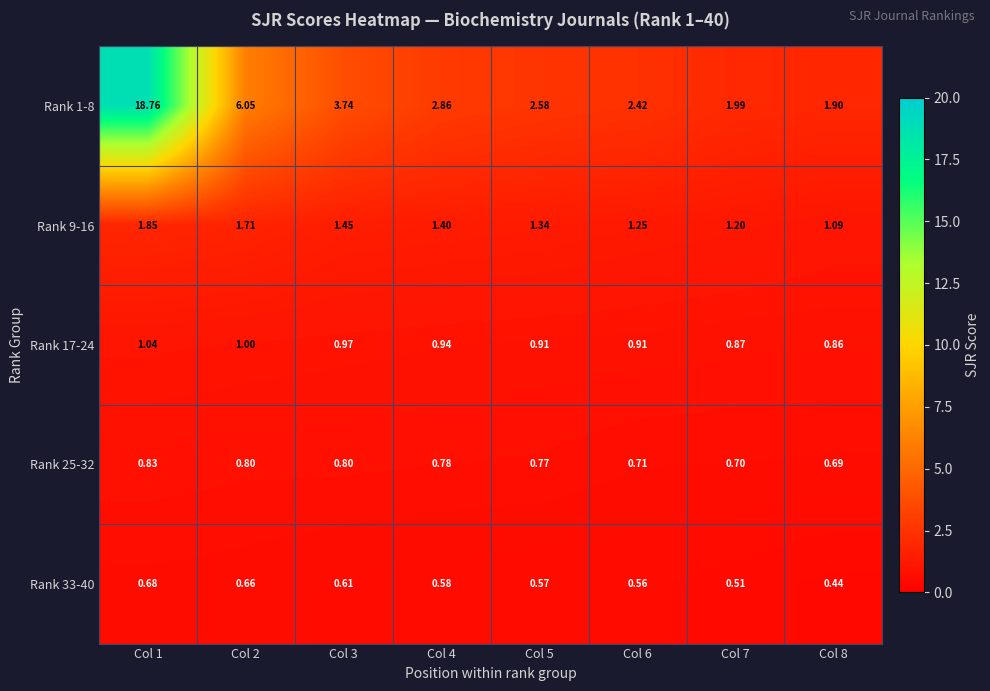

Is the value of Rank 17-24 at Col 3 greater than the value of Rank 9-16 at Col 2?

No